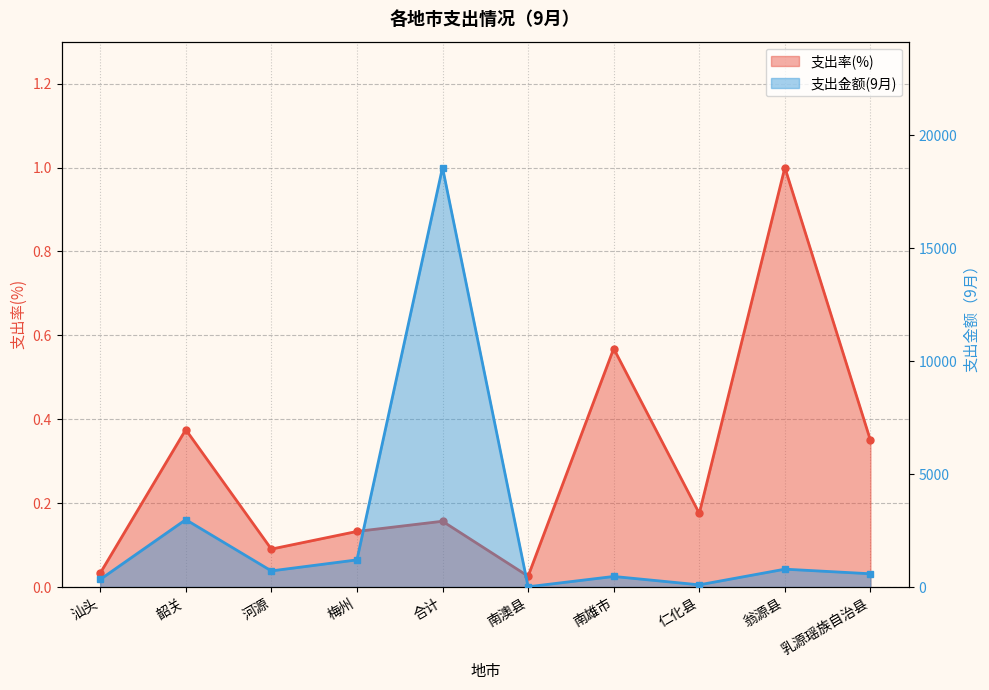

What is the difference between the highest and lowest values at 仁化县?

97.6